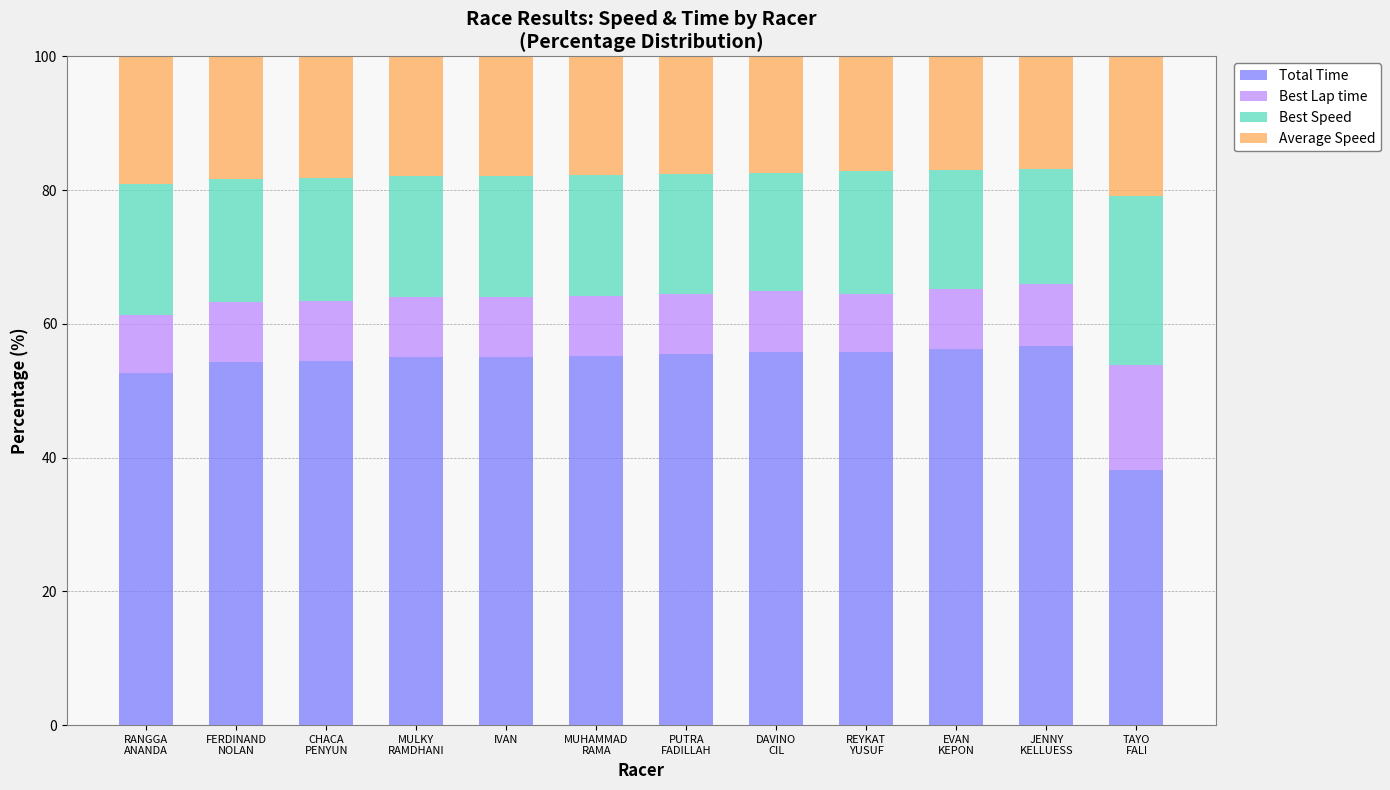

How many distinct data groups are displayed?

4